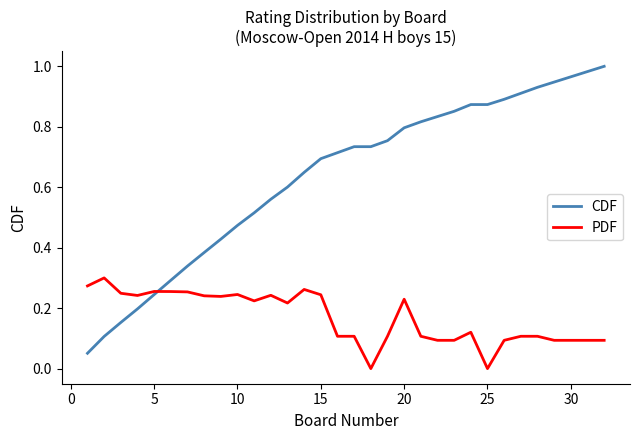

List the series in order of their overall mean, highest first.

CDF, PDF